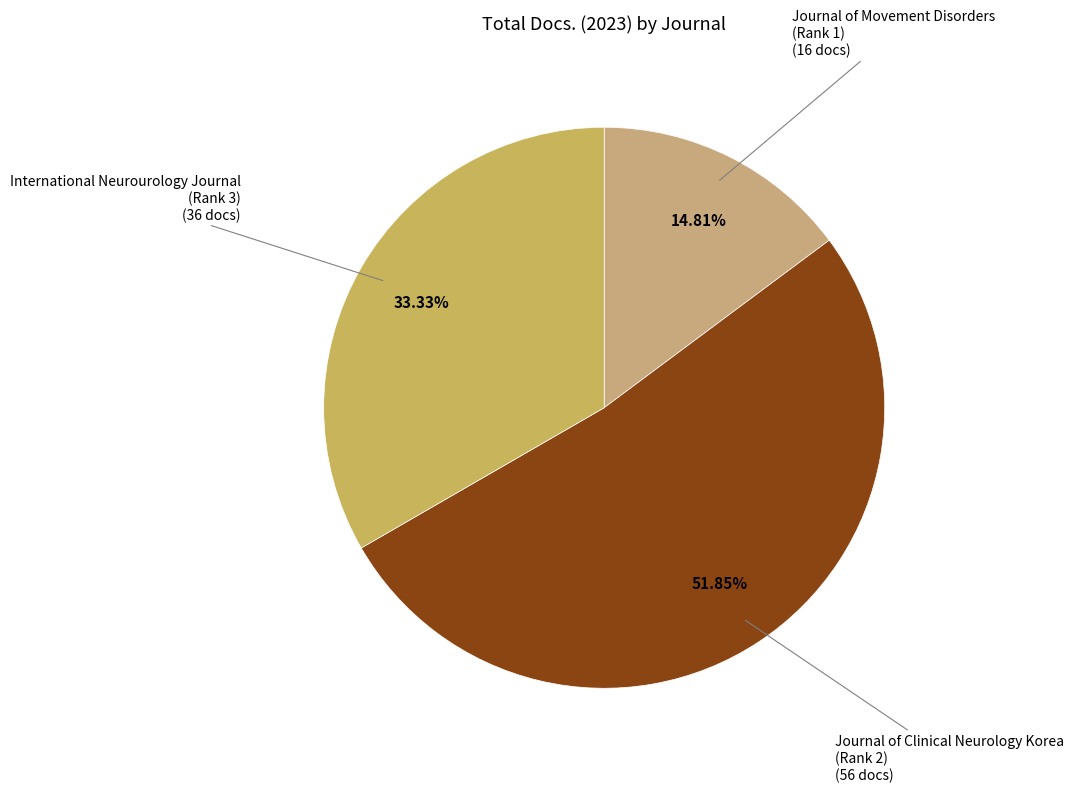

How many segments does this pie chart have?

3